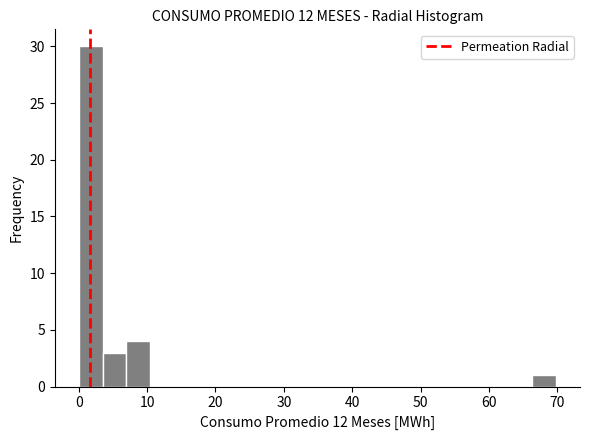

Read against the x-axis, roughly where is the centre of the tallest bar?

2